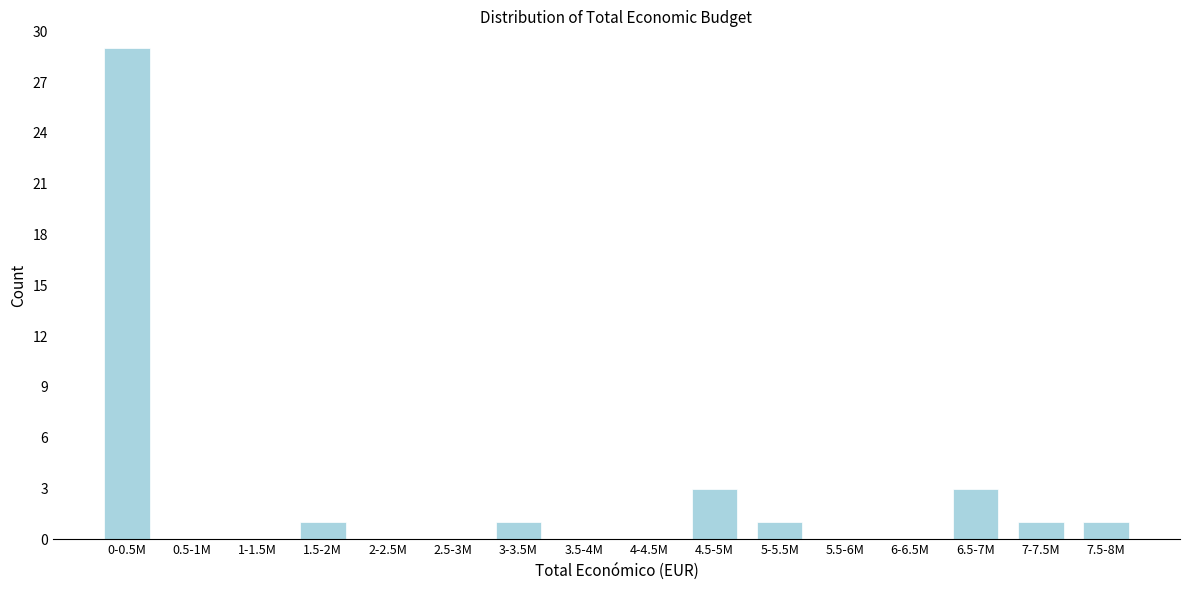

Reading left to right, list all the values displayed in this chart.

0-0.5M=29	0.5-1M=0	1-1.5M=0	1.5-2M=1	2-2.5M=0	2.5-3M=0	3-3.5M=1	3.5-4M=0	4-4.5M=0	4.5-5M=3	5-5.5M=1	5.5-6M=0	6-6.5M=0	6.5-7M=3	7-7.5M=1	7.5-8M=1